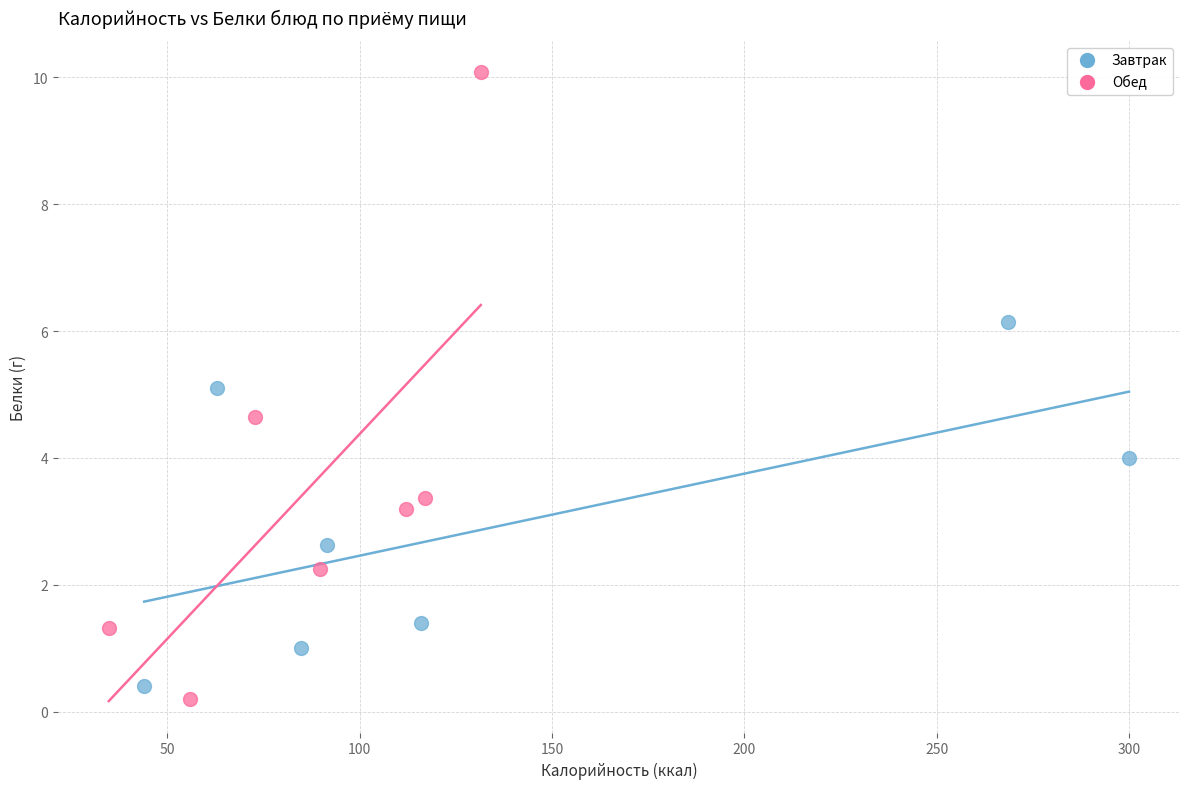

What are all the series names shown in the legend?

Завтрак, Обед